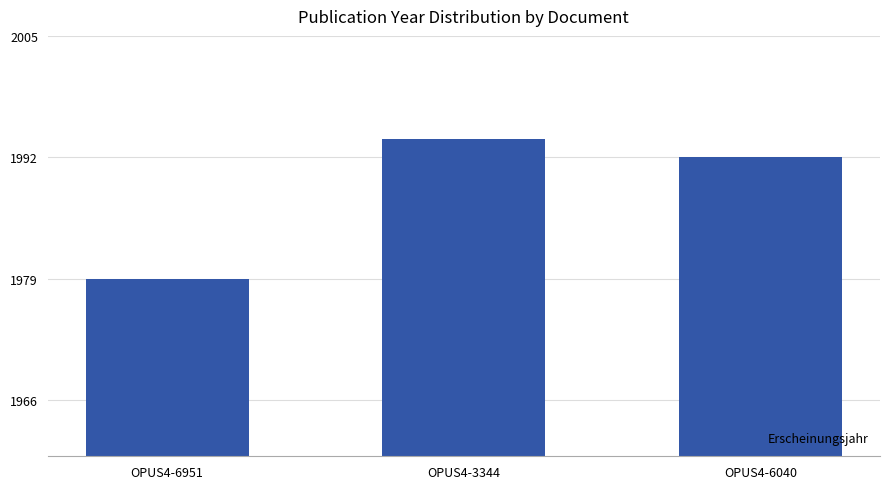

True or false: the data shows 3565 at OPUS4-3344.

False